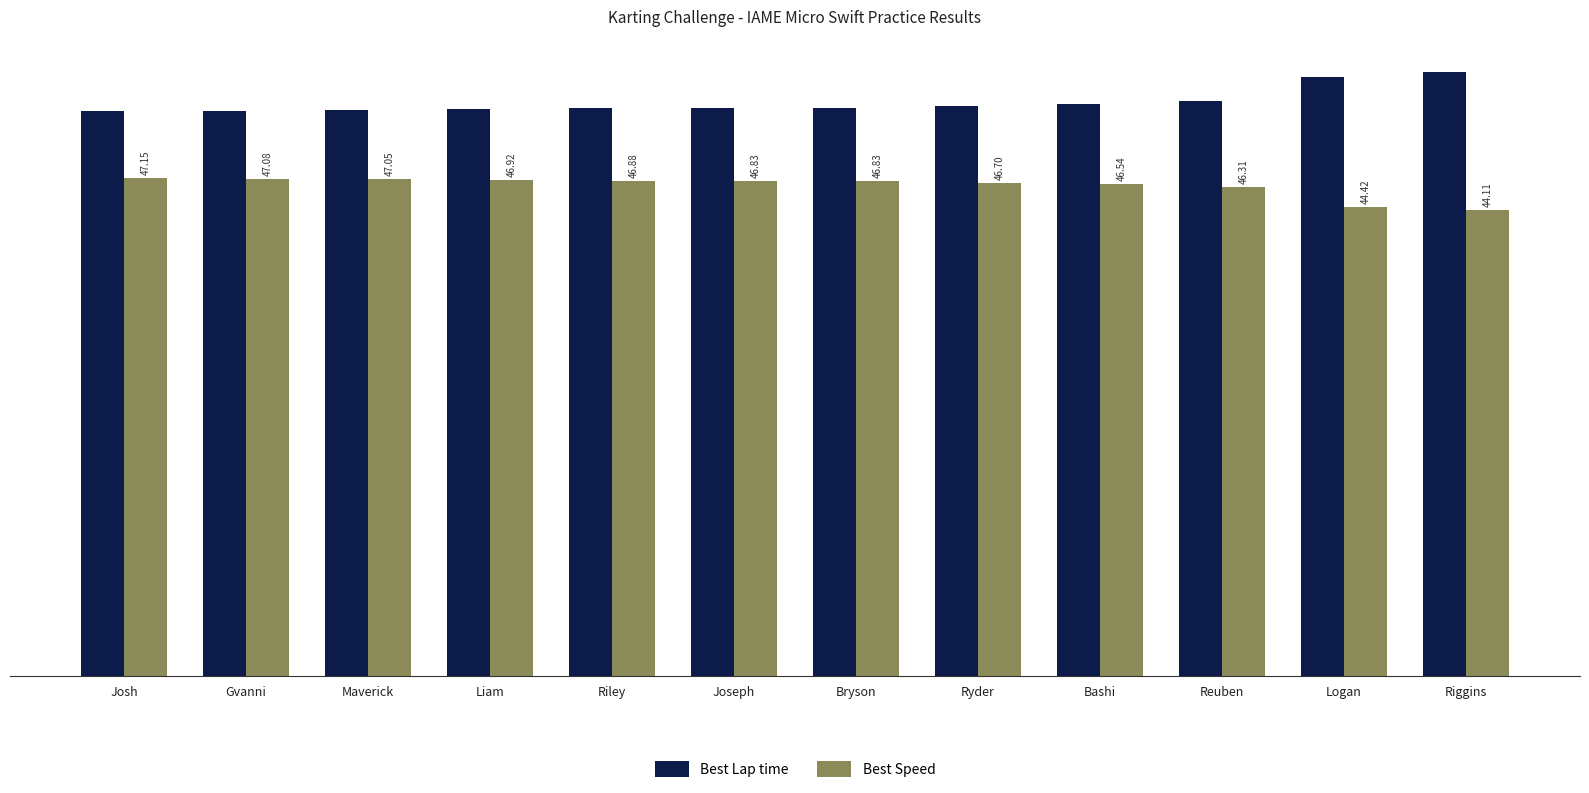

Between Liam and Reuben, which series saw the biggest shift?

Best Lap time